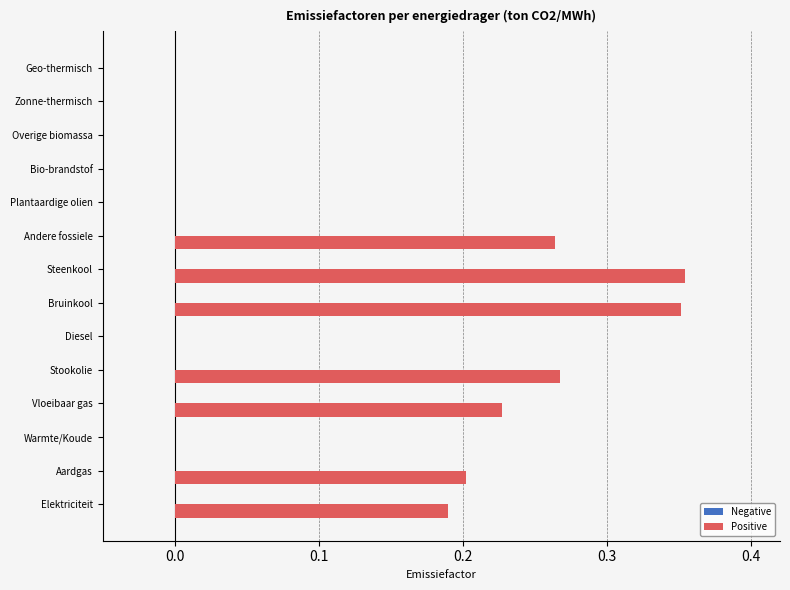

Which has a higher value, Bio-brandstof or Bruinkool?

Bruinkool